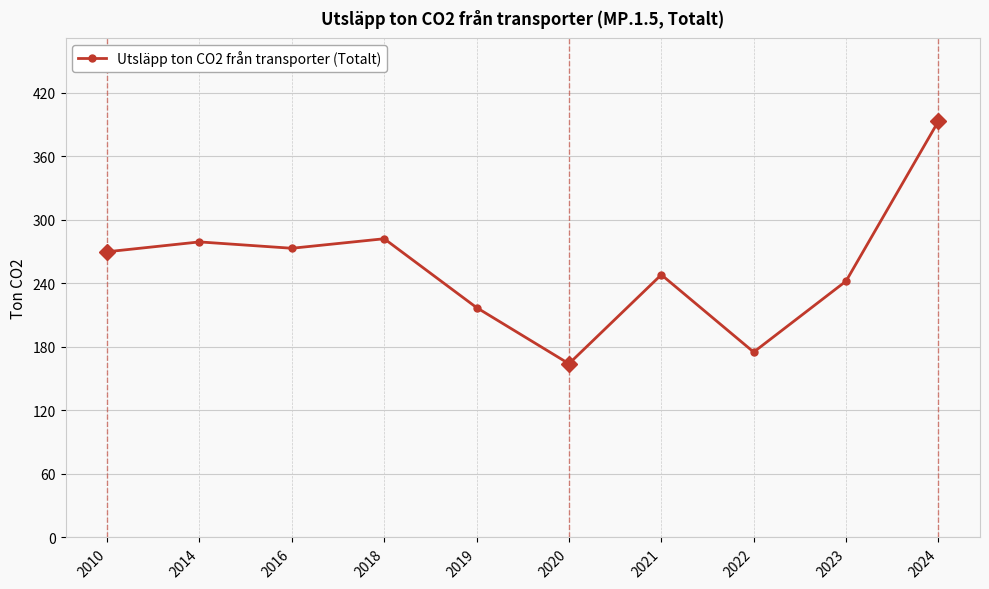

Reading left to right, list all the values displayed in this chart.

2010=269.7	2014=279.0	2016=273.0	2018=282.0	2019=217.0	2020=164.0	2021=248.0	2022=175.0	2023=242.0	2024=393.0